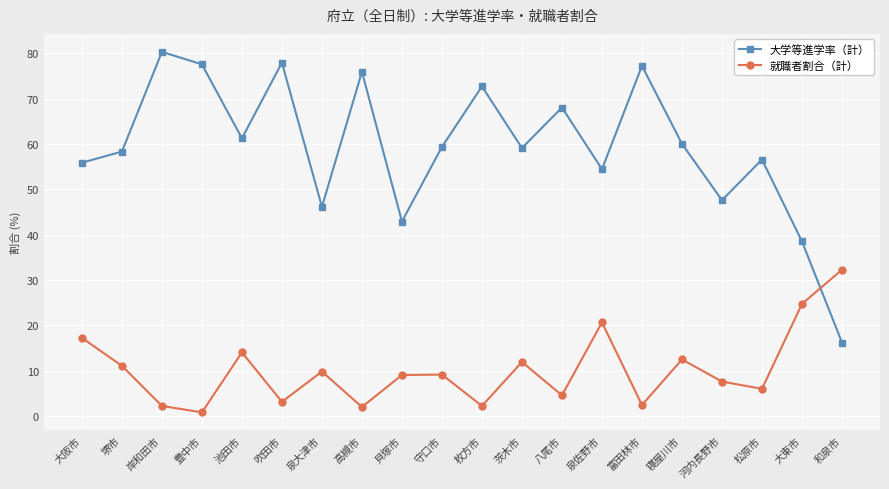

What is the average value of the 大学等進学率（計） series?

59.3